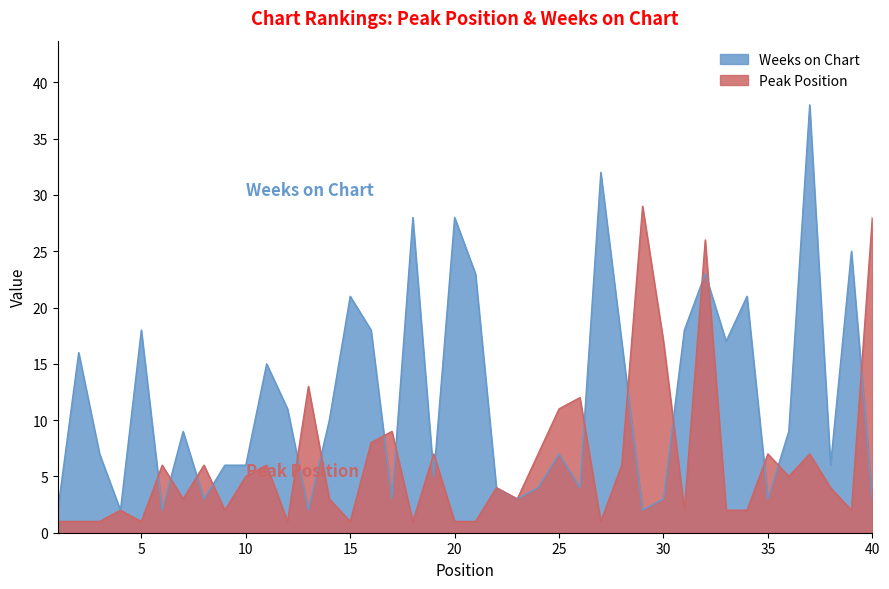

At which label is Peak Position closest to 15?

13